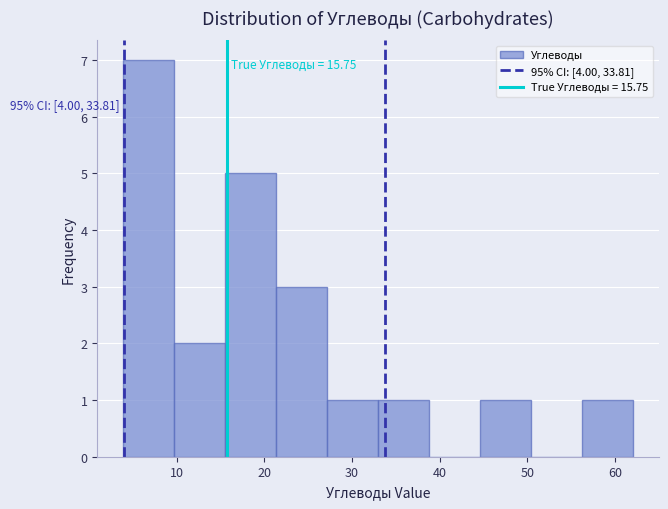

Over which range of the x-axis is the bar tallest?

4 to 10